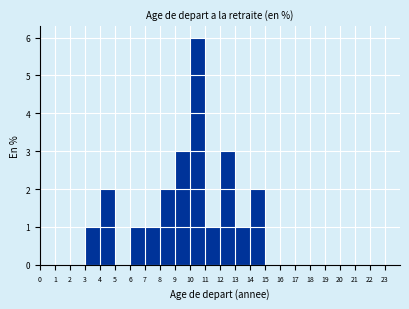

Over which range of the x-axis is the bar tallest?

10 to 11